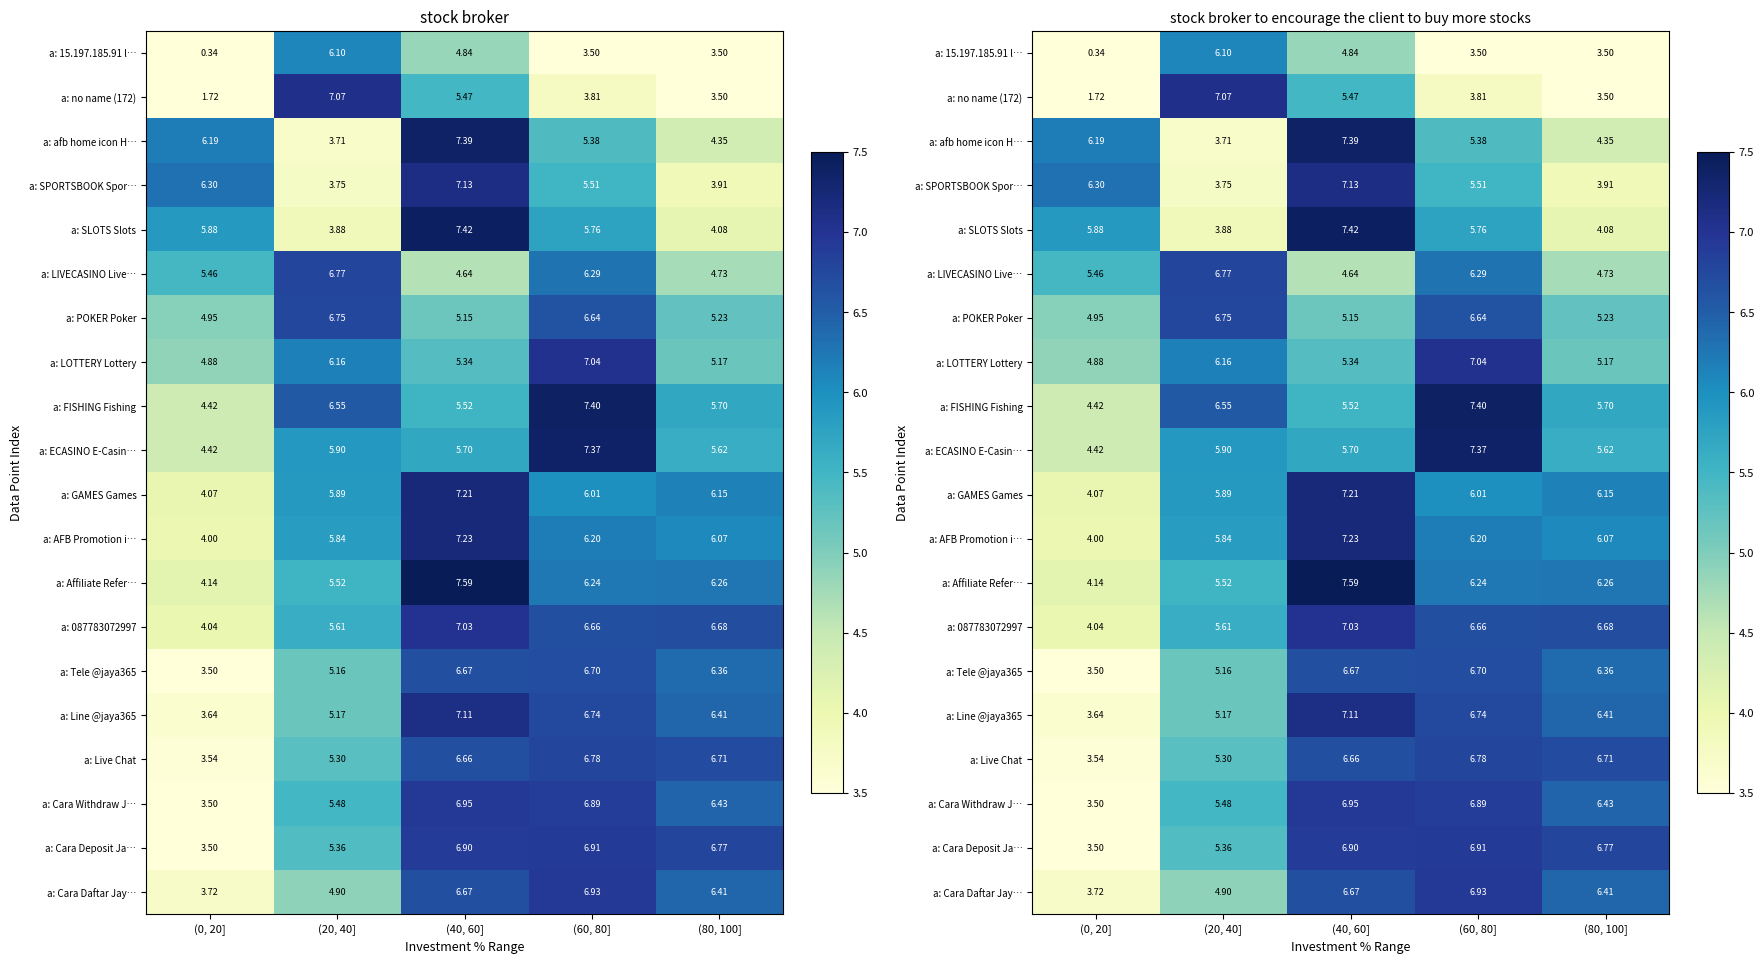

True or false: a: afb home icon H… has a value of 5.4 at (60, 80].

True